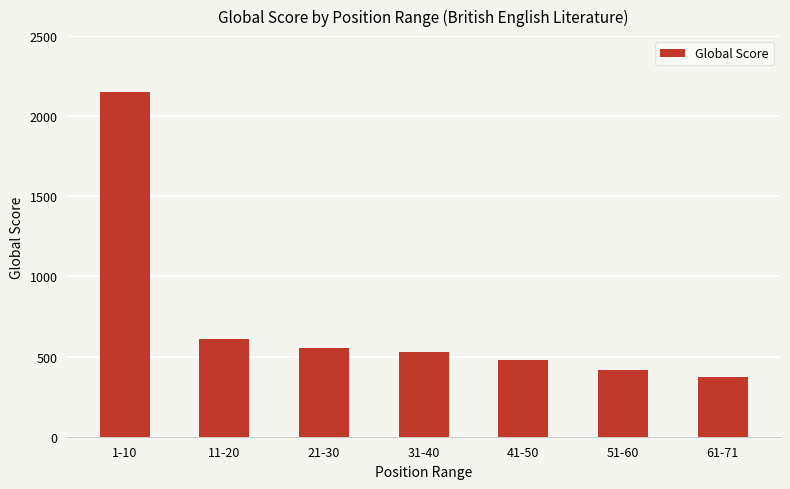

Which label corresponds to the largest value in the chart?

1-10